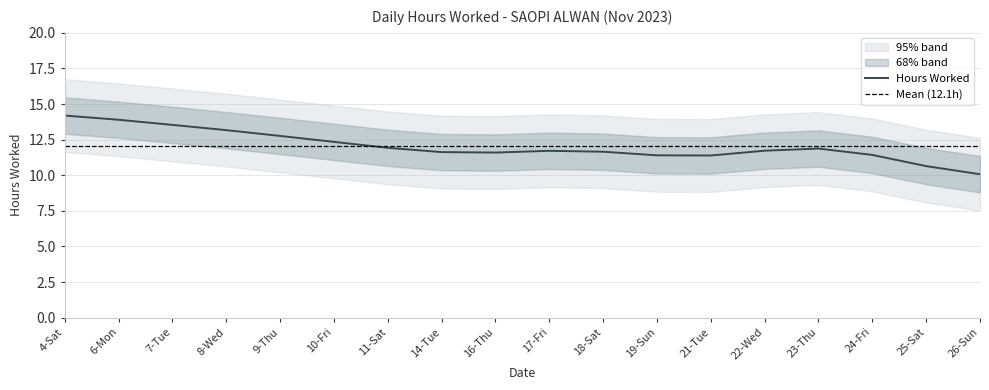

At which label does Hours Worked first exceed 11?

4-Sat